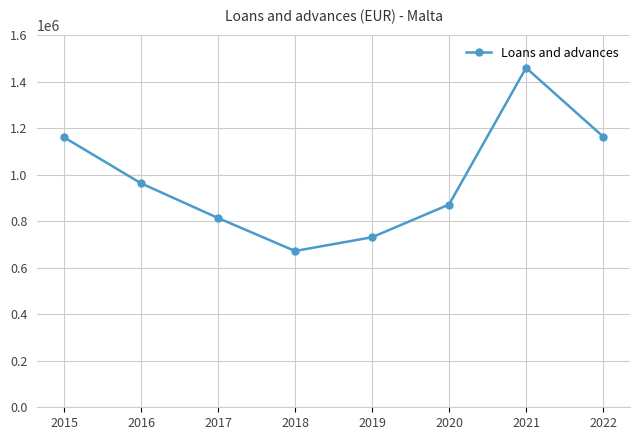

Does the chart display data point markers on the line(s)?

Yes